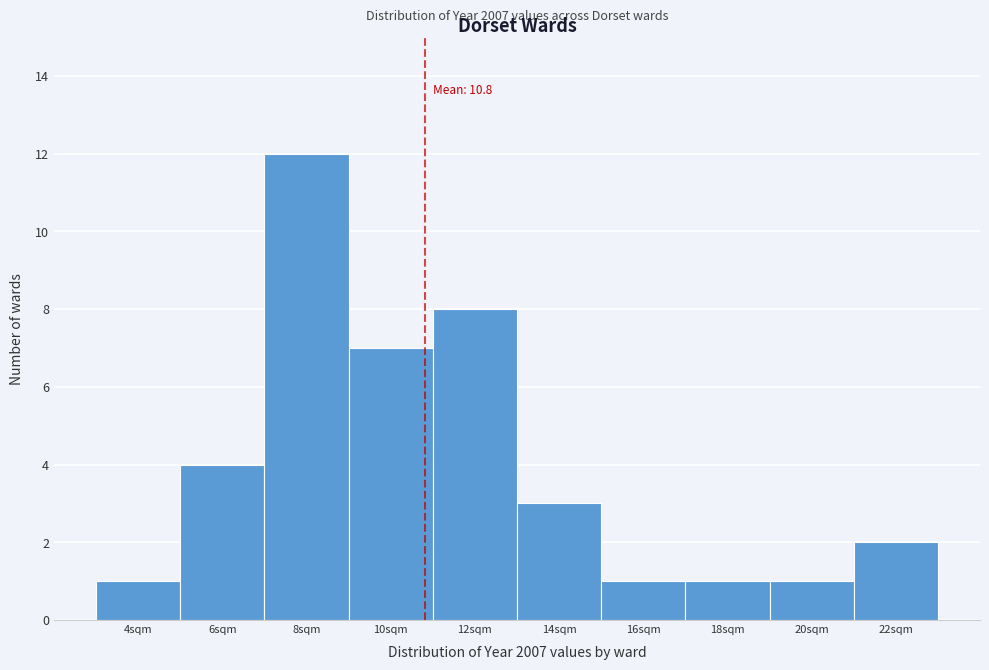

Which range on the x-axis has the tallest bar?

7 to 9